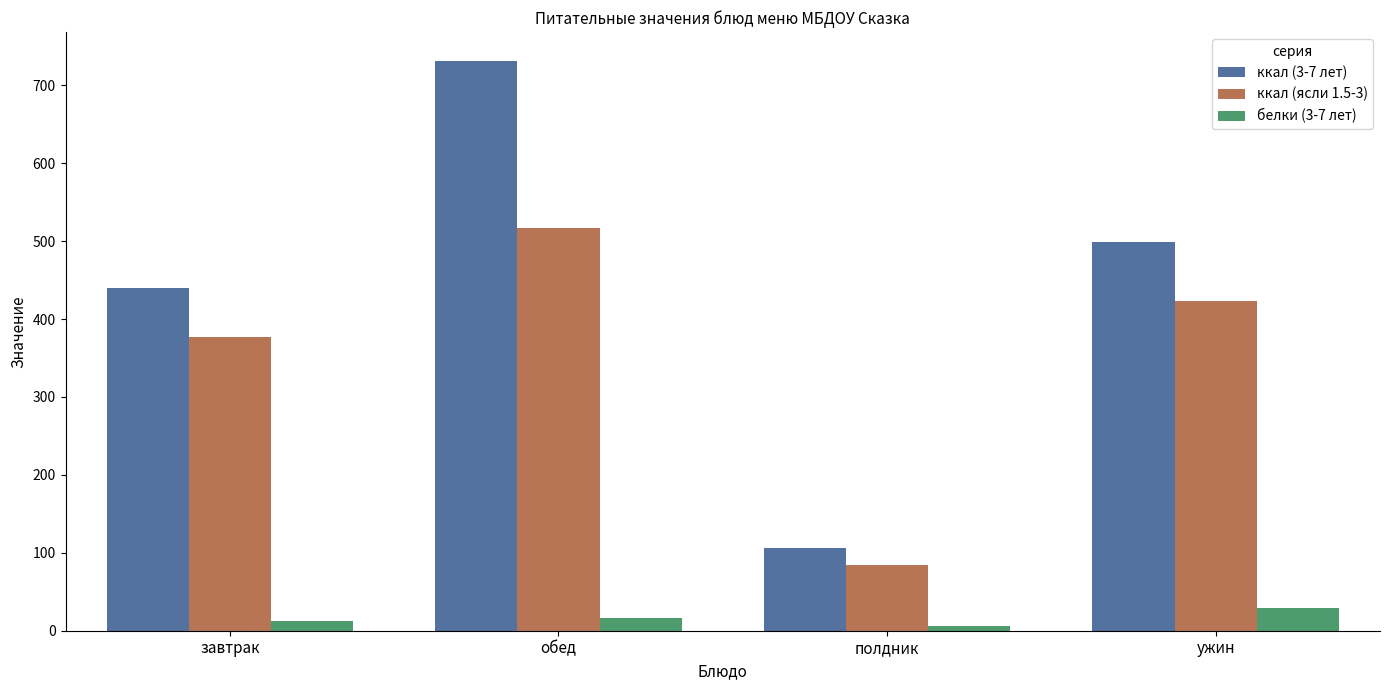

At how many categories does at least one series exceed 94?

4